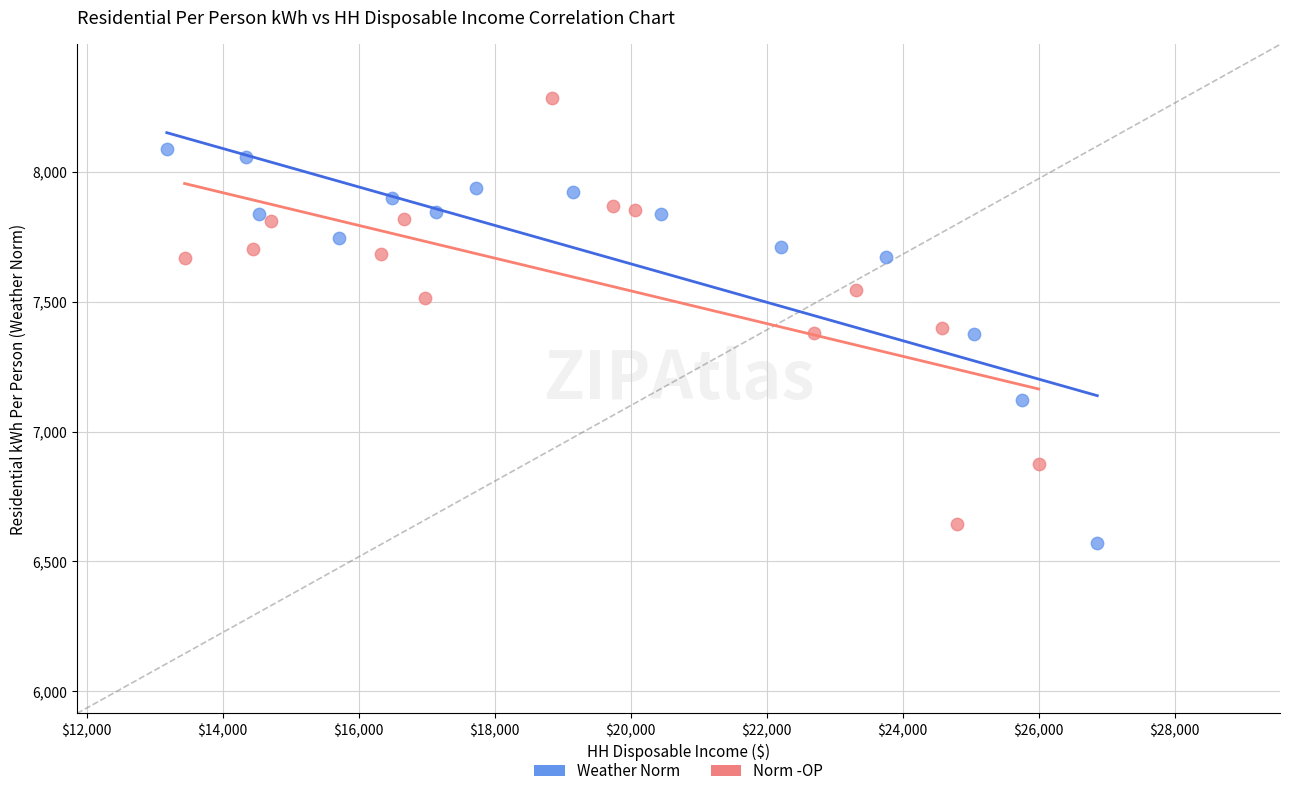

Which series contains the highest Y value?

Norm -OP